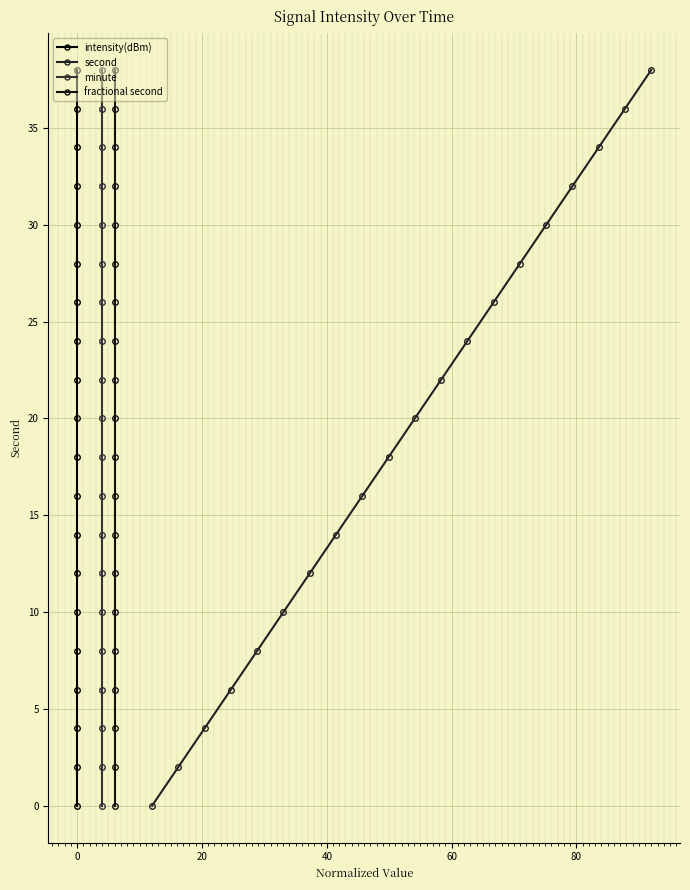

True or false: second has more than 0 interior local peaks.

False